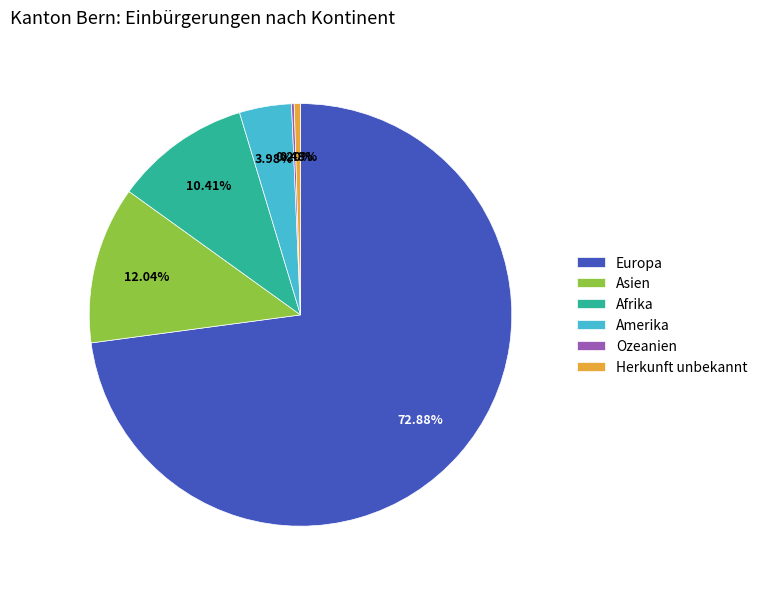

Between Herkunft unbekannt and Asien, which is larger?

Asien